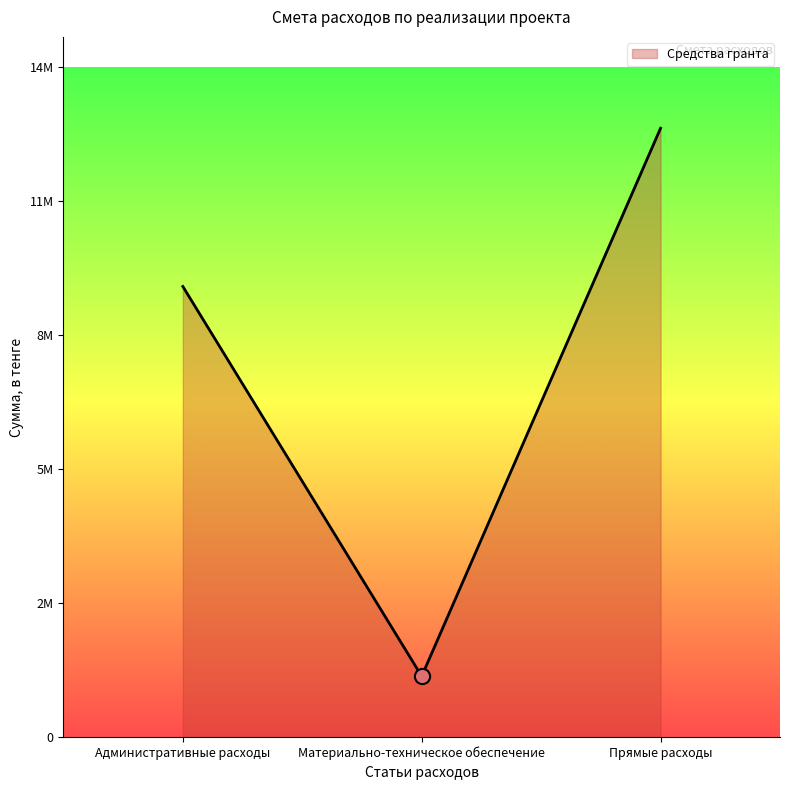

What is the change in value from Административные расходы to Прямые расходы?

+3417144